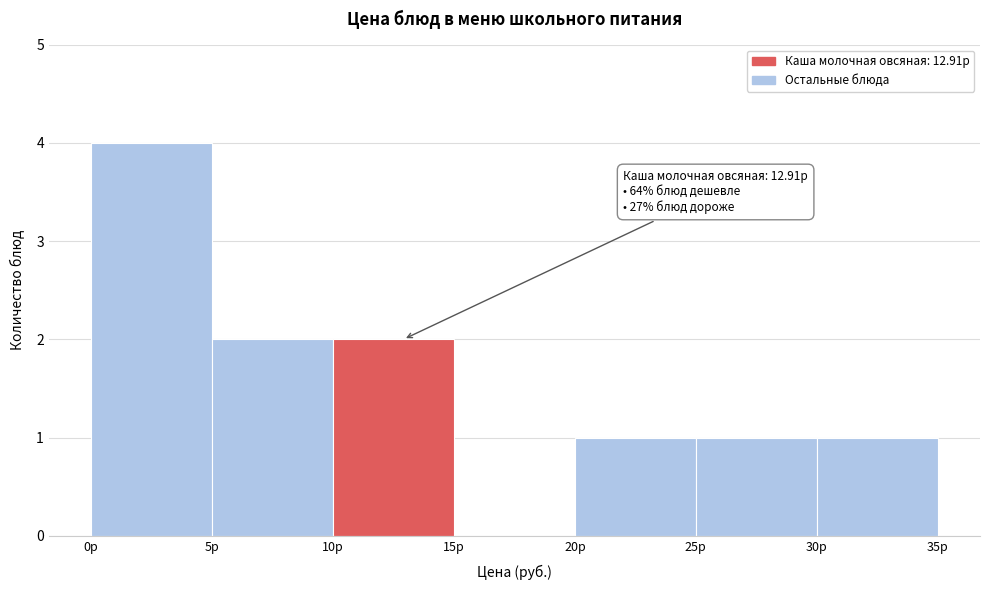

Over which range of the x-axis is the bar tallest?

0 to 5